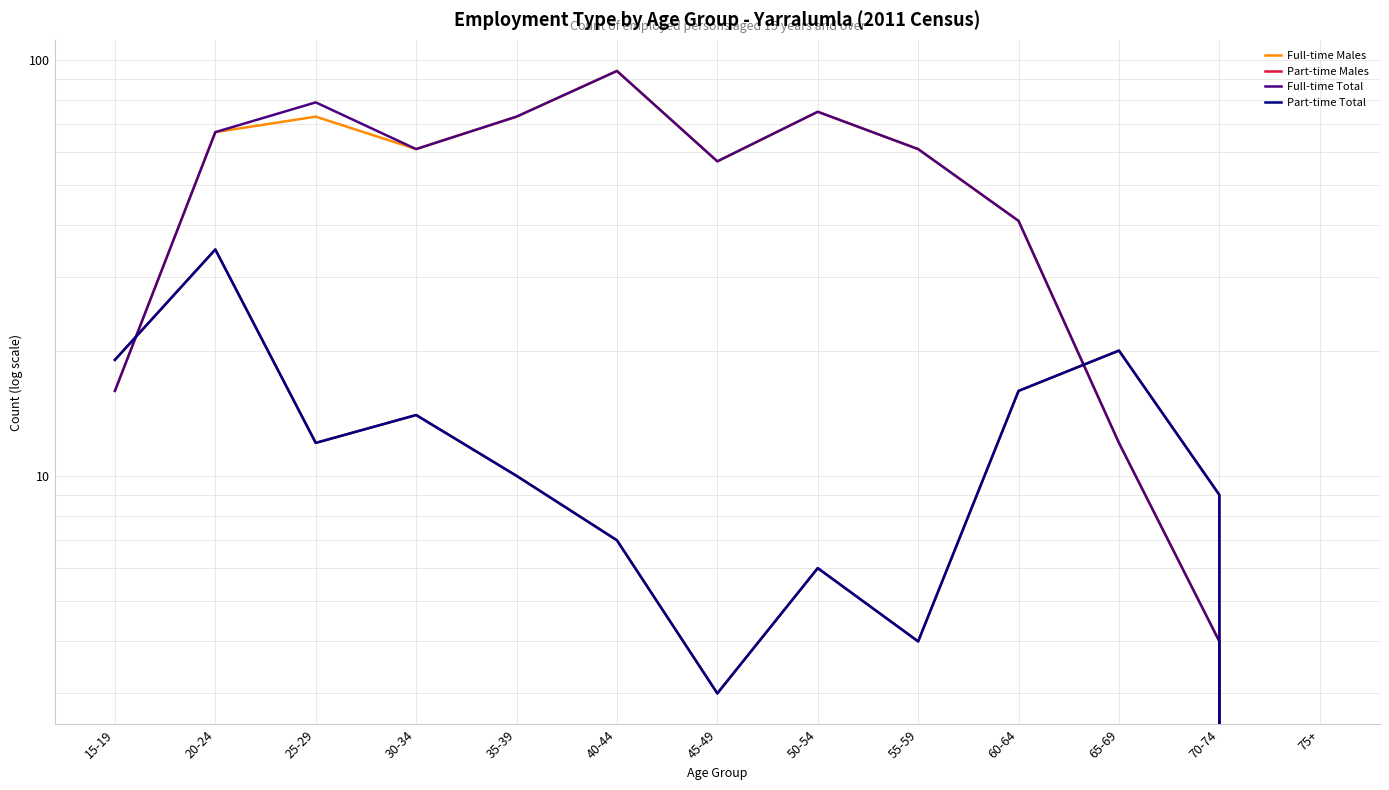

Reading left to right, what are all the values shown in this chart?

Full-time Males: 16	67	73	61	73	94	57	75	61	41	12	4	0
Part-time Males: 19	35	12	14	10	7	3	6	4	16	20	9	0
Full-time Total: 16	67	79	61	73	94	57	75	61	41	12	4	0
Part-time Total: 19	35	12	14	10	7	3	6	4	16	20	9	0